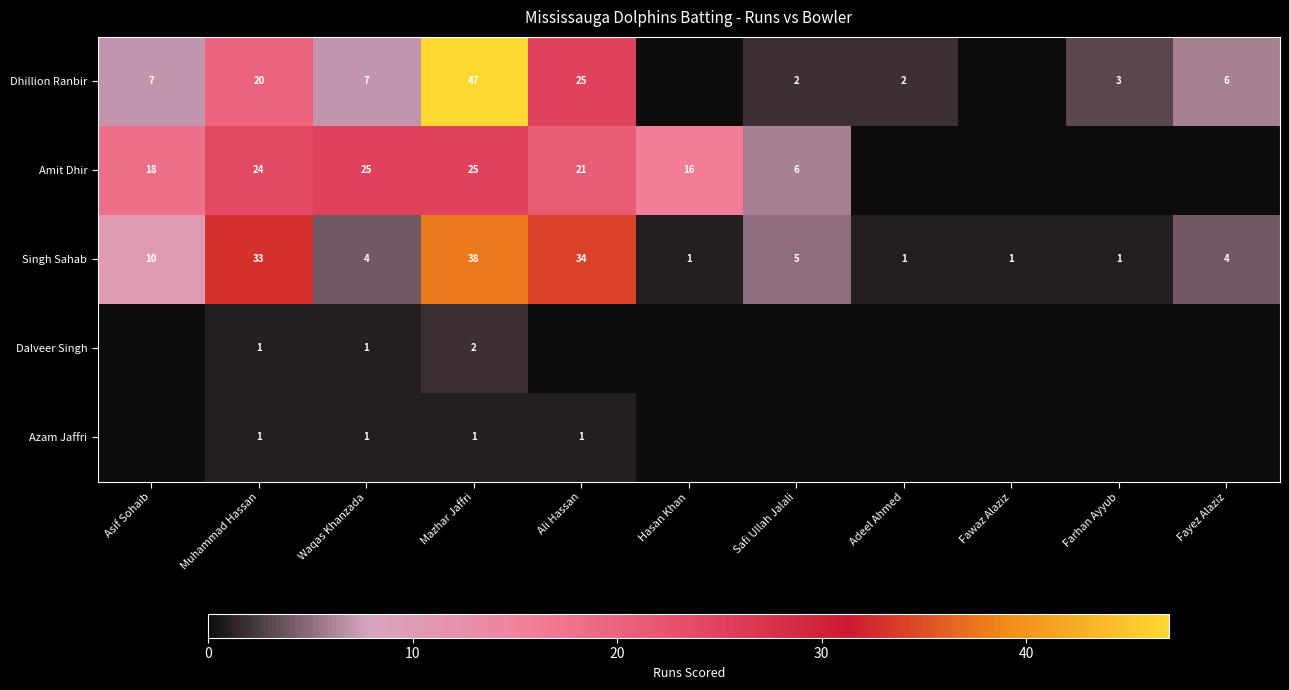

Count the number of data series in this chart.

5